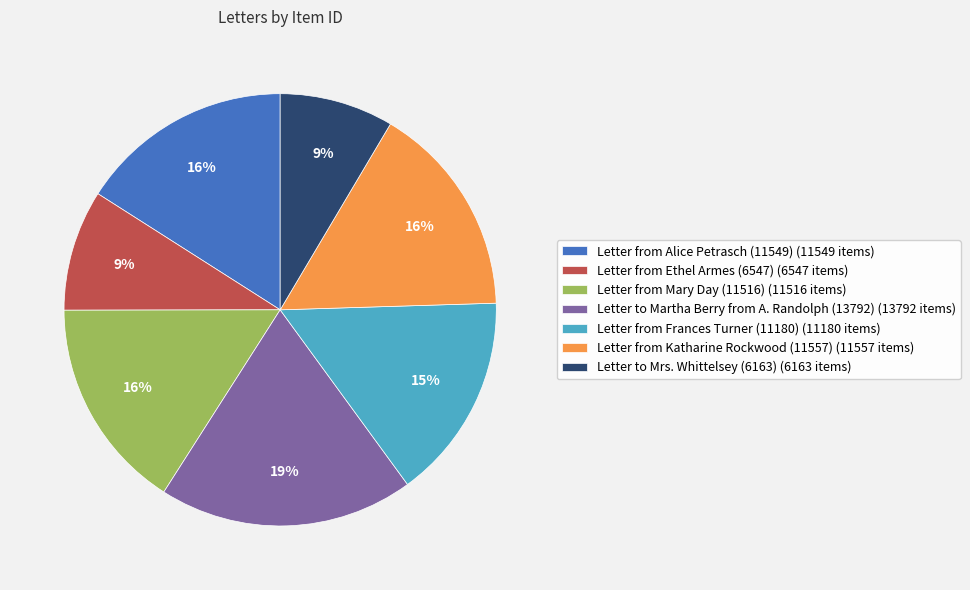

To the nearest percent, what is the average slice percentage?

14%